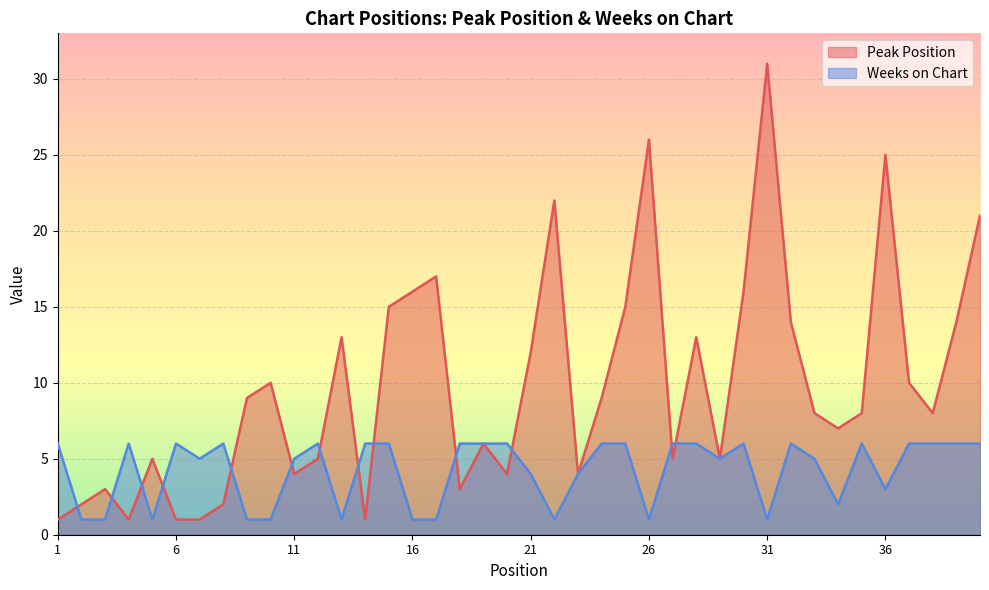

At 5, list the series in order from smallest to largest.

Weeks on Chart, Peak Position